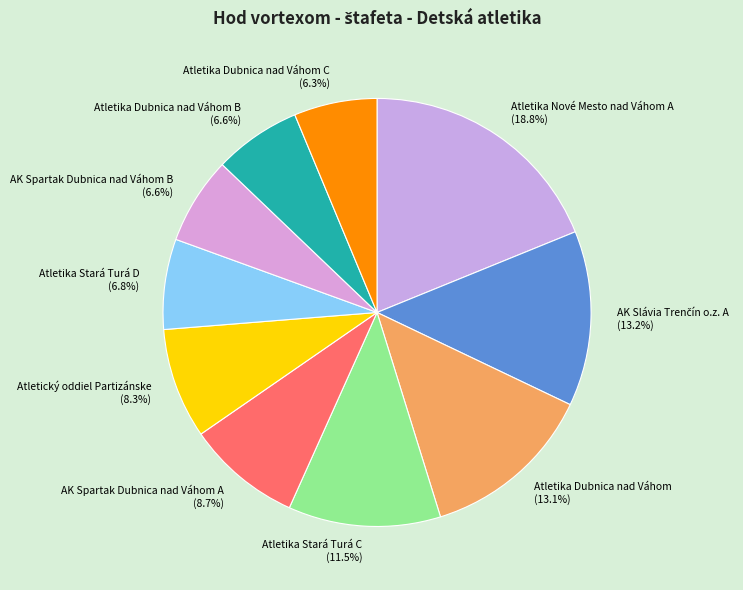

To the nearest percent, what percentage of the pie is AK Spartak Dubnica nad Váhom A?

9%